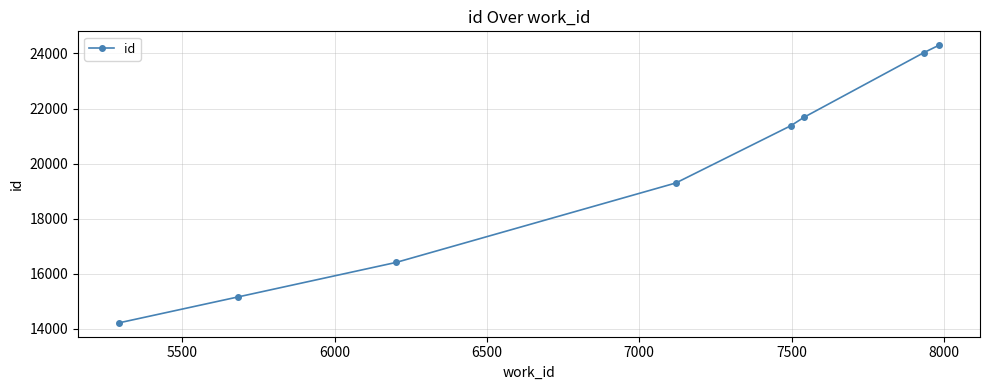

What is the maximum value shown in the chart?

24300